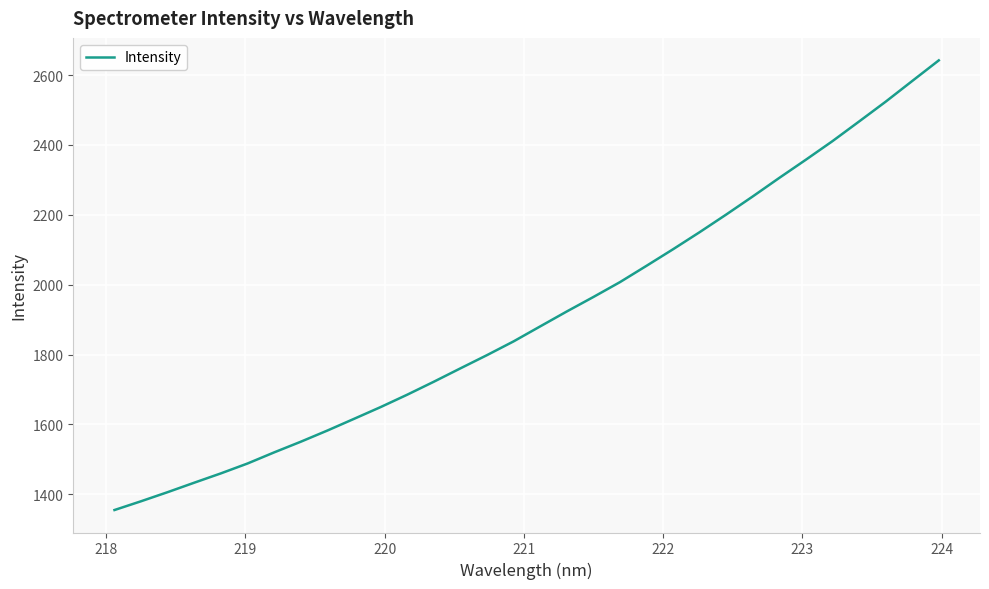

What is the average value?

1908.4